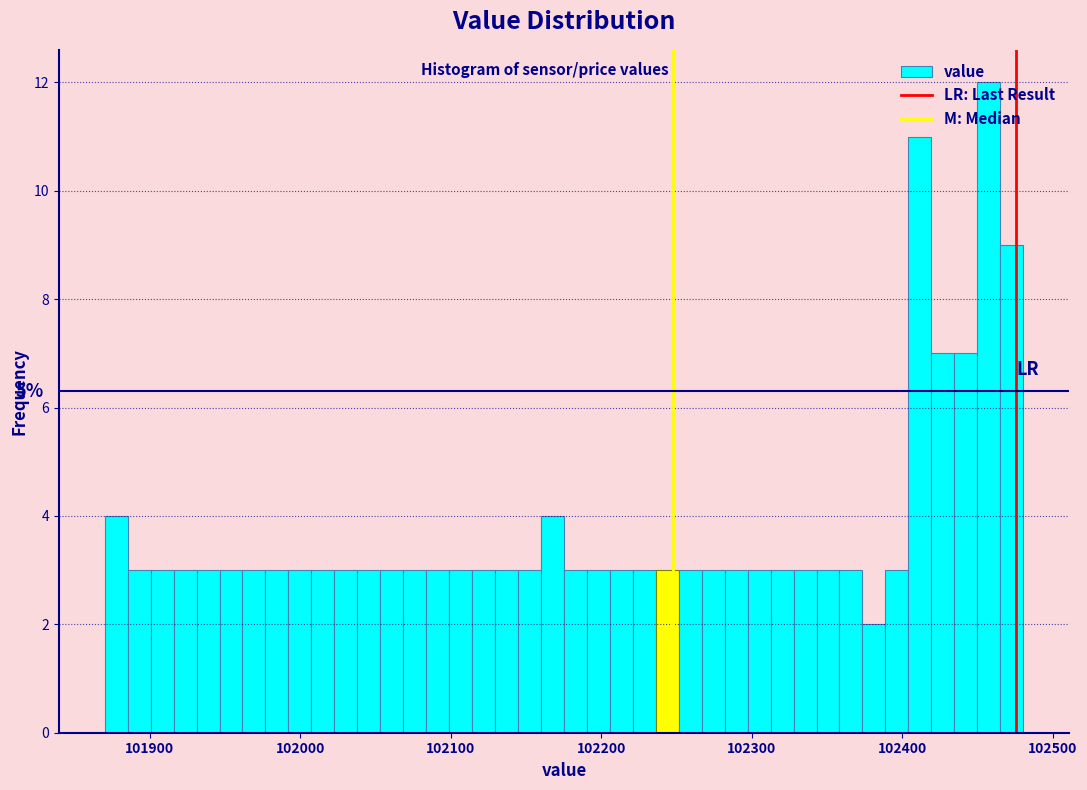

Read against the x-axis, roughly where is the centre of the tallest bar?

102460